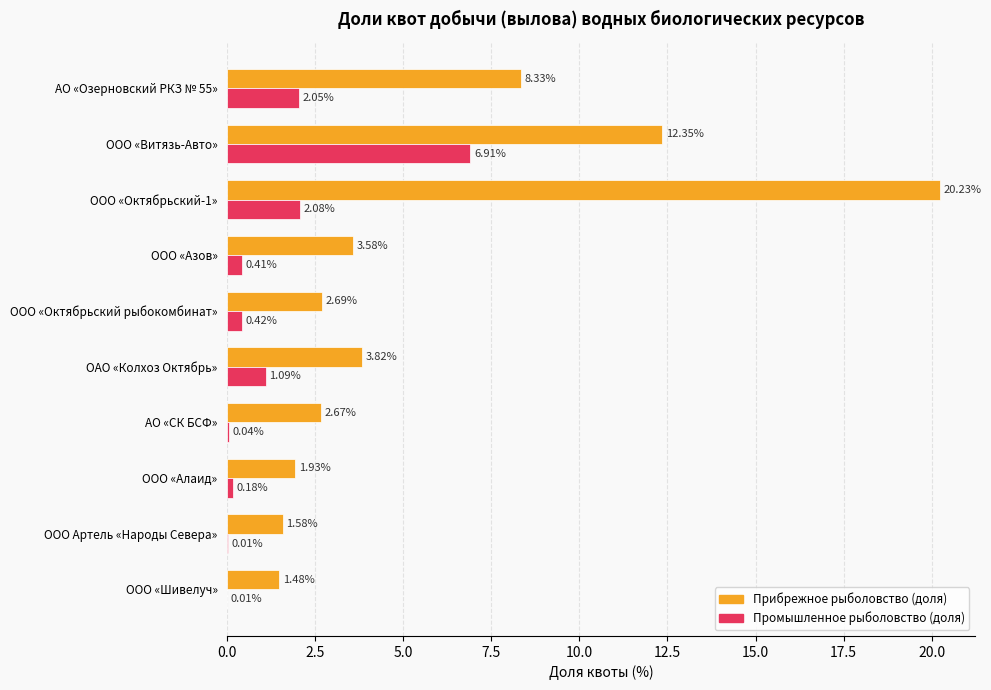

How many data points in Прибрежное рыболовство (доля) are above 3?

5